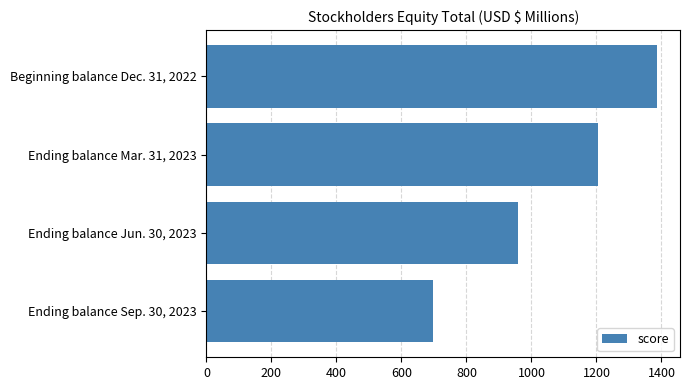

True or false: the data shows 1204.1 at Ending balance Mar. 31, 2023.

True